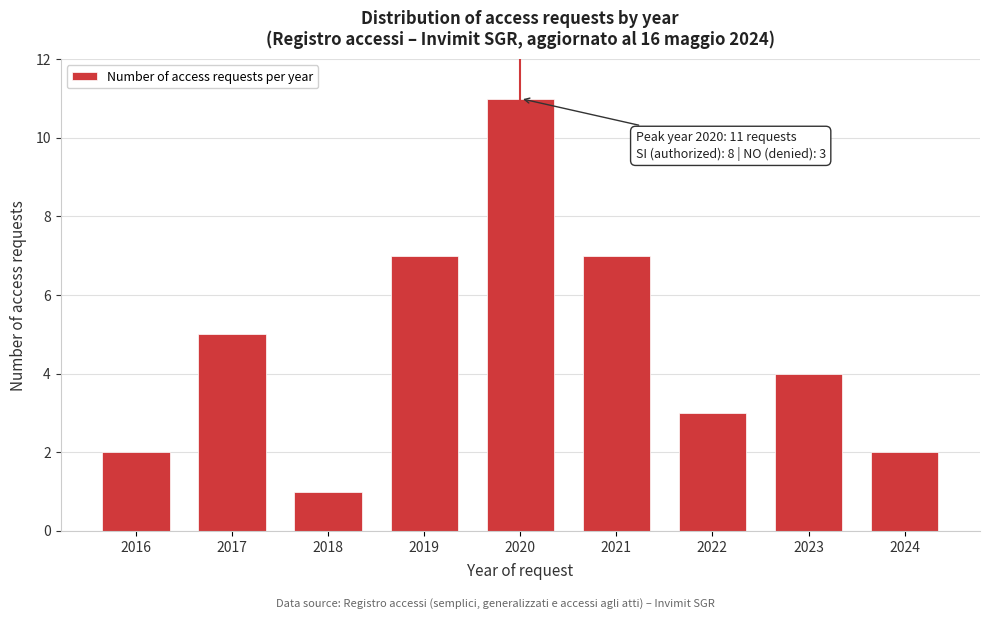

Reading left to right, what are all the values shown in this chart?

2016=2	2017=5	2018=1	2019=7	2020=11	2021=7	2022=3	2023=4	2024=2